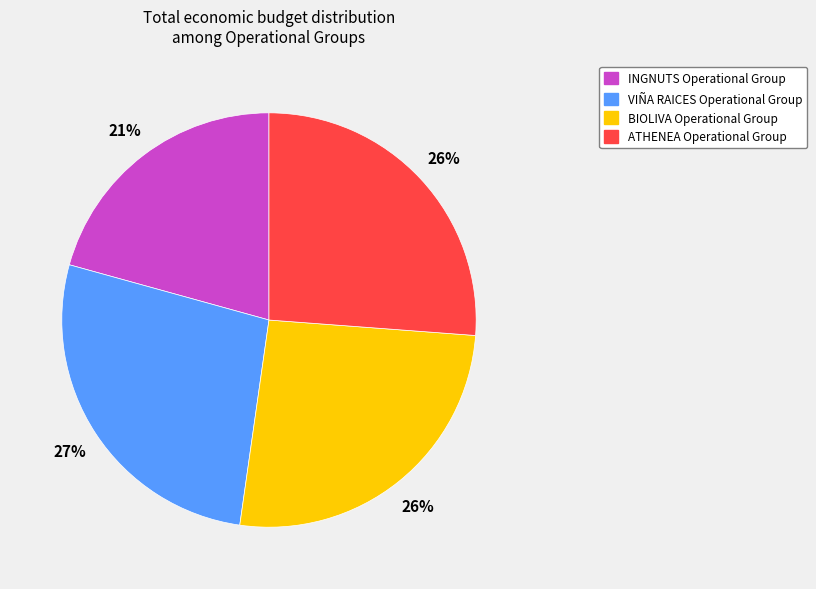

True or false: INGNUTS Operational Group accounts for 27% of the total.

False